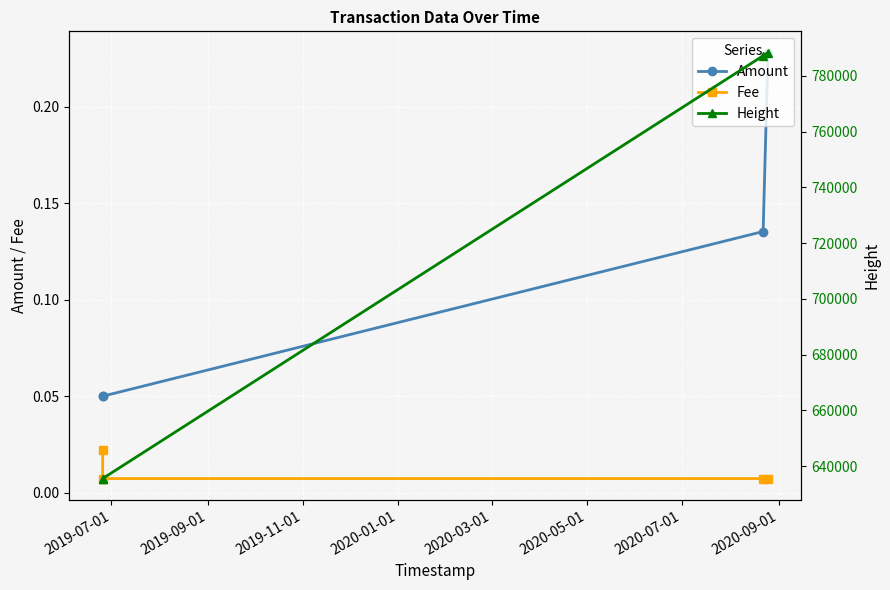

How many Fee values are between 0 and 1?

4